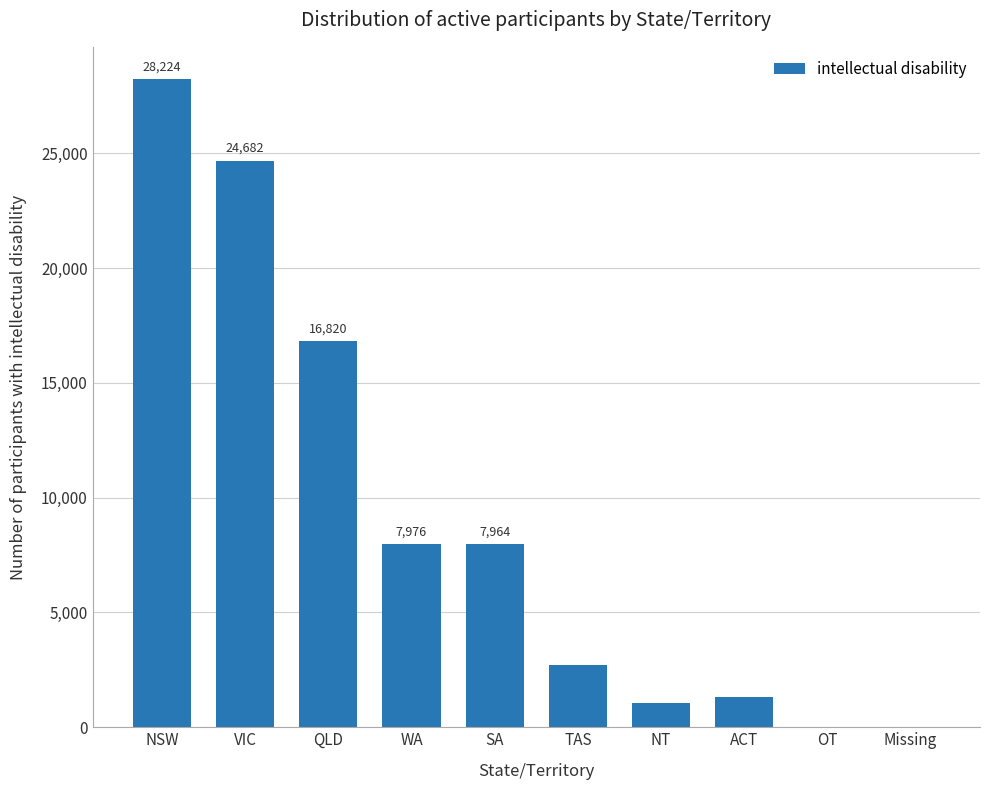

What is the change in value from VIC to TAS?

-21974